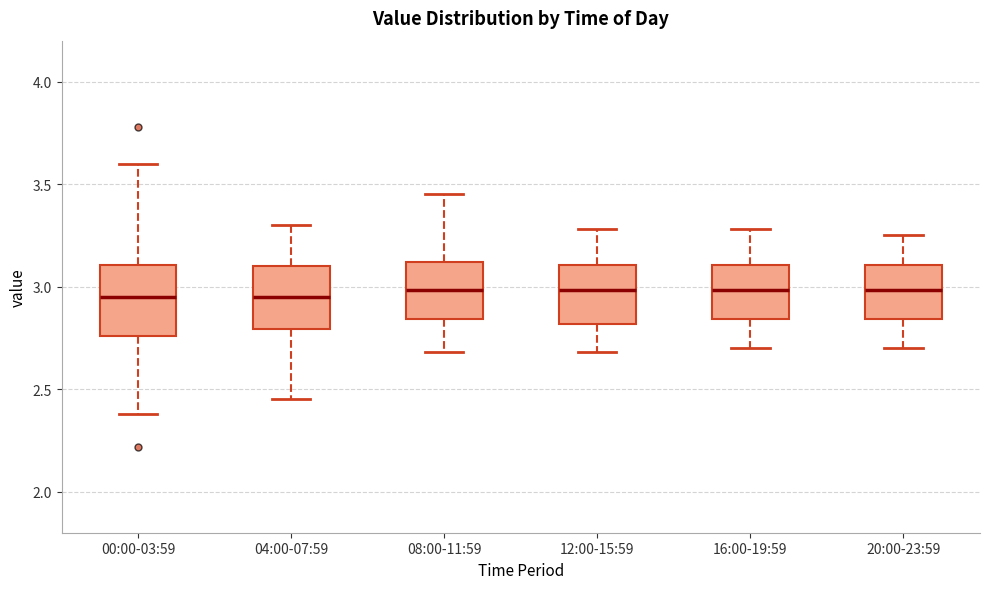

Reading left to right, read every box against the y-axis: the position of its median line, the range the box covers, and the ends of its whiskers. The values are not printed on the chart, so give them approximately, as read against the axis.

00:00-03:59: median 2.95, box 2.75 to 3.10, whiskers 2.40 to 3.60
04:00-07:59: median 2.95, box 2.80 to 3.10, whiskers 2.45 to 3.30
08:00-11:59: median 3.00, box 2.85 to 3.10, whiskers 2.70 to 3.45
12:00-15:59: median 3.00, box 2.80 to 3.10, whiskers 2.70 to 3.30
16:00-19:59: median 3.00, box 2.85 to 3.10, whiskers 2.70 to 3.30
20:00-23:59: median 3.00, box 2.85 to 3.10, whiskers 2.70 to 3.25